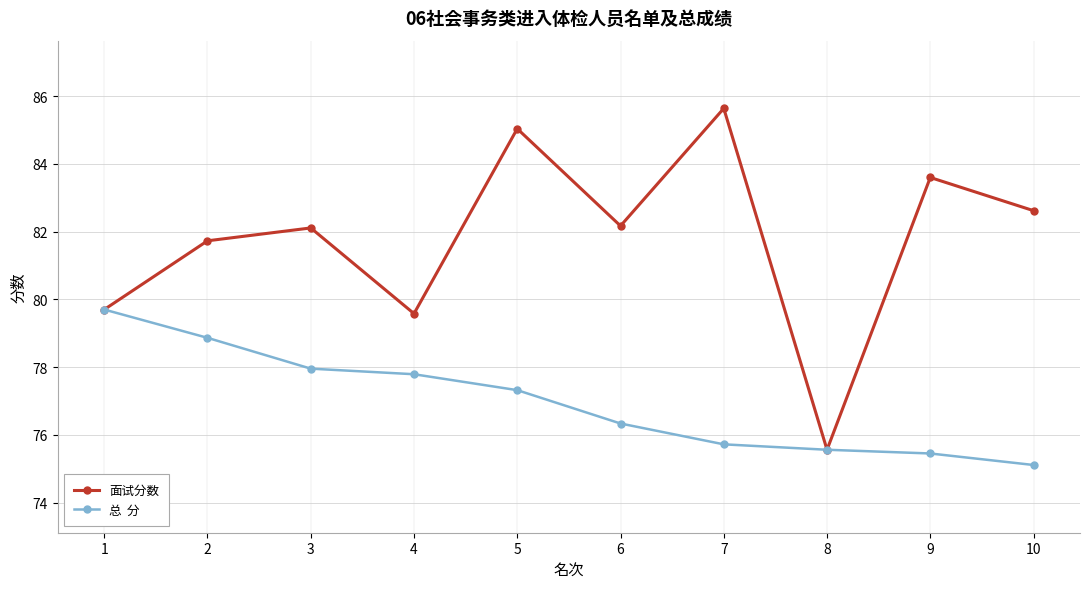

At which category is the sum across all series the highest?

5